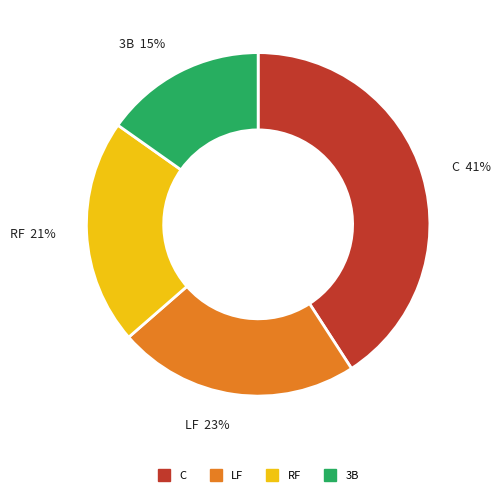

To the nearest percent, what is the average slice percentage?

25%